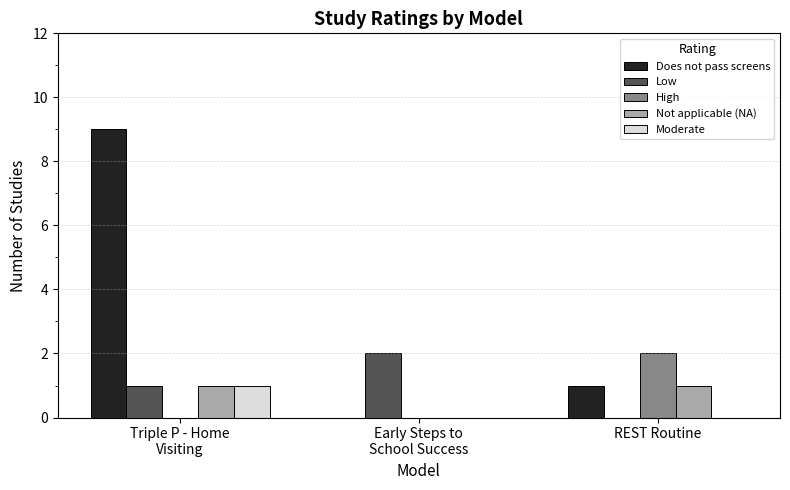

Reading left to right, list all the values displayed in this chart.

Does not pass screens: 9	0	1
Low: 1	2	0
High: 0	0	2
Not applicable (NA): 1	0	1
Moderate: 1	0	0